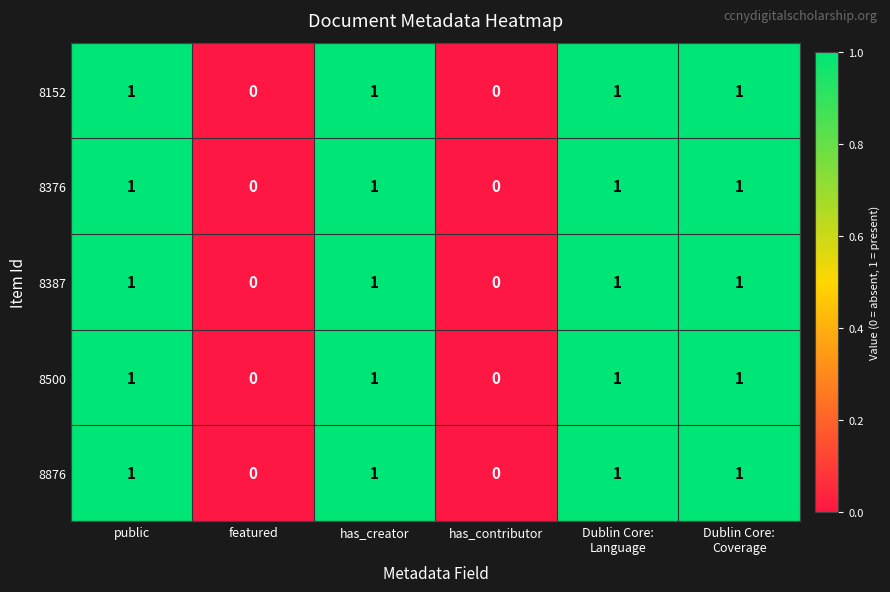

The value of 8387 at featured is 0. True or false?

True